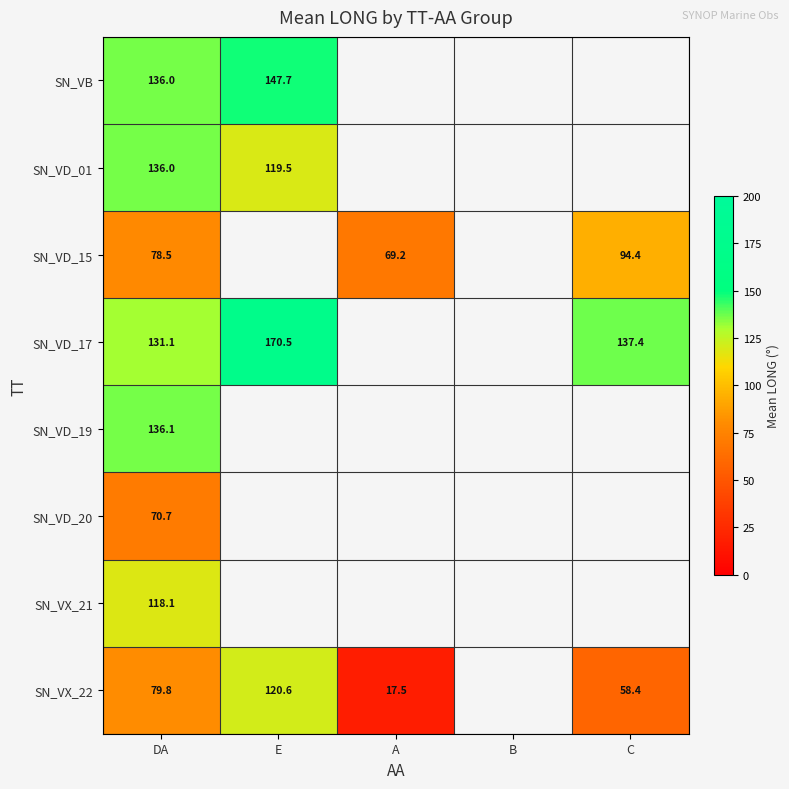

The SN_VX_22 series shows 25.9 at C. True or false?

False